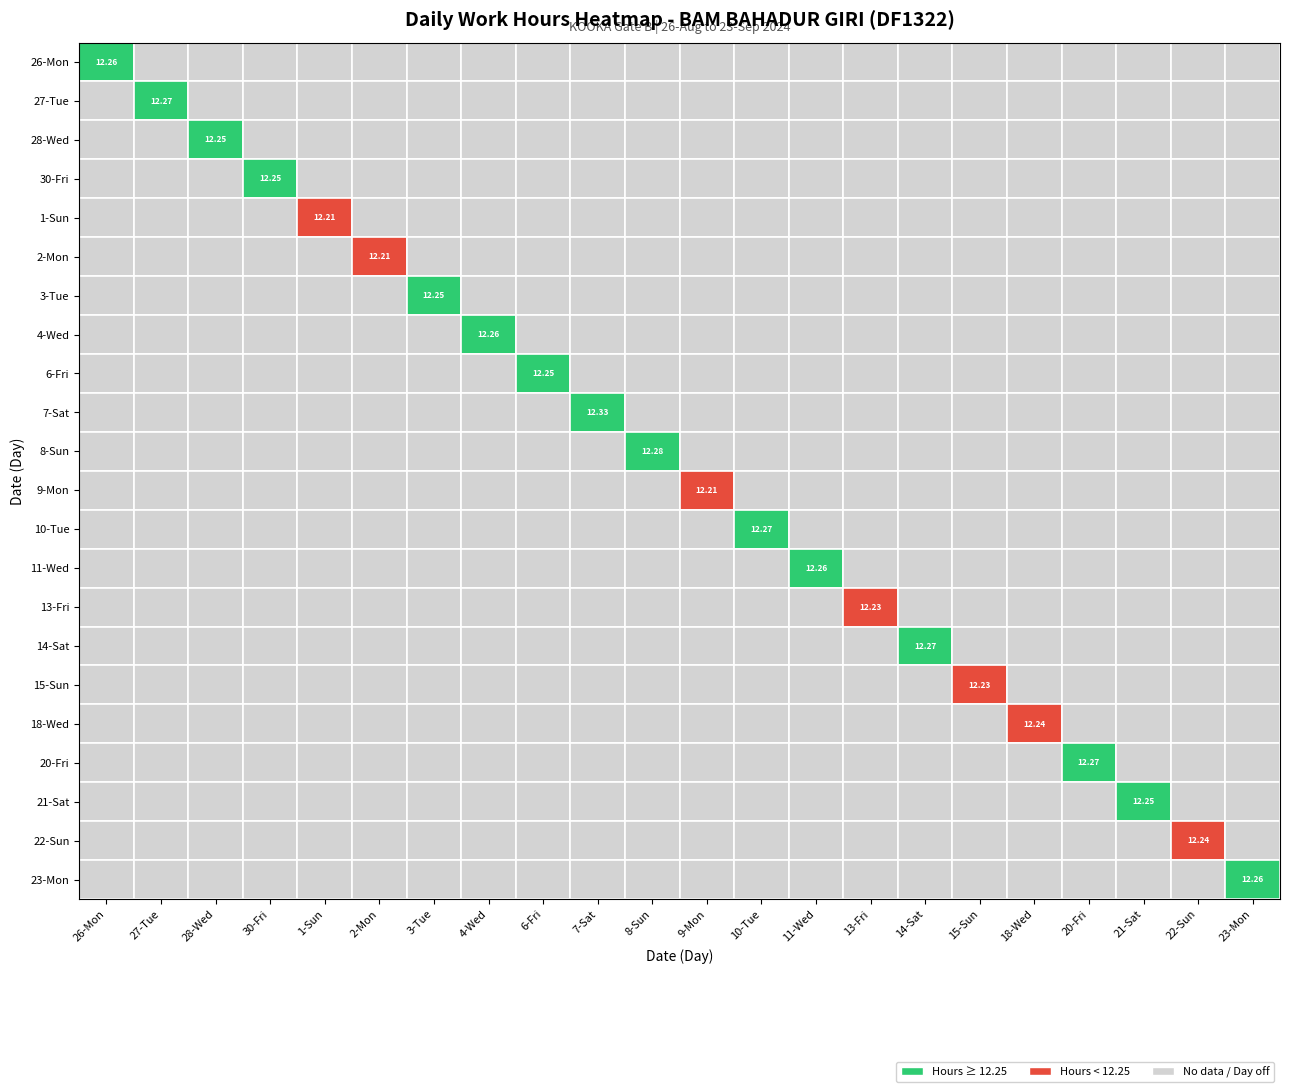

Reading left to right, what are all the values shown in this chart?

26: 12.3	0.0	0.0	0.0	0.0	0.0	0.0	0.0	0.0	0.0	0.0	0.0	0.0	0.0	0.0	0.0	0.0	0.0	0.0	0.0	0.0	0.0
27: 0.0	12.3	0.0	0.0	0.0	0.0	0.0	0.0	0.0	0.0	0.0	0.0	0.0	0.0	0.0	0.0	0.0	0.0	0.0	0.0	0.0	0.0
28: 0.0	0.0	12.2	0.0	0.0	0.0	0.0	0.0	0.0	0.0	0.0	0.0	0.0	0.0	0.0	0.0	0.0	0.0	0.0	0.0	0.0	0.0
30: 0.0	0.0	0.0	12.2	0.0	0.0	0.0	0.0	0.0	0.0	0.0	0.0	0.0	0.0	0.0	0.0	0.0	0.0	0.0	0.0	0.0	0.0
1: 0.0	0.0	0.0	0.0	12.2	0.0	0.0	0.0	0.0	0.0	0.0	0.0	0.0	0.0	0.0	0.0	0.0	0.0	0.0	0.0	0.0	0.0
2: 0.0	0.0	0.0	0.0	0.0	12.2	0.0	0.0	0.0	0.0	0.0	0.0	0.0	0.0	0.0	0.0	0.0	0.0	0.0	0.0	0.0	0.0
3: 0.0	0.0	0.0	0.0	0.0	0.0	12.2	0.0	0.0	0.0	0.0	0.0	0.0	0.0	0.0	0.0	0.0	0.0	0.0	0.0	0.0	0.0
4: 0.0	0.0	0.0	0.0	0.0	0.0	0.0	12.3	0.0	0.0	0.0	0.0	0.0	0.0	0.0	0.0	0.0	0.0	0.0	0.0	0.0	0.0
6: 0.0	0.0	0.0	0.0	0.0	0.0	0.0	0.0	12.2	0.0	0.0	0.0	0.0	0.0	0.0	0.0	0.0	0.0	0.0	0.0	0.0	0.0
7: 0.0	0.0	0.0	0.0	0.0	0.0	0.0	0.0	0.0	12.3	0.0	0.0	0.0	0.0	0.0	0.0	0.0	0.0	0.0	0.0	0.0	0.0
8: 0.0	0.0	0.0	0.0	0.0	0.0	0.0	0.0	0.0	0.0	12.3	0.0	0.0	0.0	0.0	0.0	0.0	0.0	0.0	0.0	0.0	0.0
9: 0.0	0.0	0.0	0.0	0.0	0.0	0.0	0.0	0.0	0.0	0.0	12.2	0.0	0.0	0.0	0.0	0.0	0.0	0.0	0.0	0.0	0.0
10: 0.0	0.0	0.0	0.0	0.0	0.0	0.0	0.0	0.0	0.0	0.0	0.0	12.3	0.0	0.0	0.0	0.0	0.0	0.0	0.0	0.0	0.0
11: 0.0	0.0	0.0	0.0	0.0	0.0	0.0	0.0	0.0	0.0	0.0	0.0	0.0	12.3	0.0	0.0	0.0	0.0	0.0	0.0	0.0	0.0
13: 0.0	0.0	0.0	0.0	0.0	0.0	0.0	0.0	0.0	0.0	0.0	0.0	0.0	0.0	12.2	0.0	0.0	0.0	0.0	0.0	0.0	0.0
14: 0.0	0.0	0.0	0.0	0.0	0.0	0.0	0.0	0.0	0.0	0.0	0.0	0.0	0.0	0.0	12.3	0.0	0.0	0.0	0.0	0.0	0.0
15: 0.0	0.0	0.0	0.0	0.0	0.0	0.0	0.0	0.0	0.0	0.0	0.0	0.0	0.0	0.0	0.0	12.2	0.0	0.0	0.0	0.0	0.0
18: 0.0	0.0	0.0	0.0	0.0	0.0	0.0	0.0	0.0	0.0	0.0	0.0	0.0	0.0	0.0	0.0	0.0	12.2	0.0	0.0	0.0	0.0
20: 0.0	0.0	0.0	0.0	0.0	0.0	0.0	0.0	0.0	0.0	0.0	0.0	0.0	0.0	0.0	0.0	0.0	0.0	12.3	0.0	0.0	0.0
21: 0.0	0.0	0.0	0.0	0.0	0.0	0.0	0.0	0.0	0.0	0.0	0.0	0.0	0.0	0.0	0.0	0.0	0.0	0.0	12.2	0.0	0.0
22: 0.0	0.0	0.0	0.0	0.0	0.0	0.0	0.0	0.0	0.0	0.0	0.0	0.0	0.0	0.0	0.0	0.0	0.0	0.0	0.0	12.2	0.0
23: 0.0	0.0	0.0	0.0	0.0	0.0	0.0	0.0	0.0	0.0	0.0	0.0	0.0	0.0	0.0	0.0	0.0	0.0	0.0	0.0	0.0	12.3